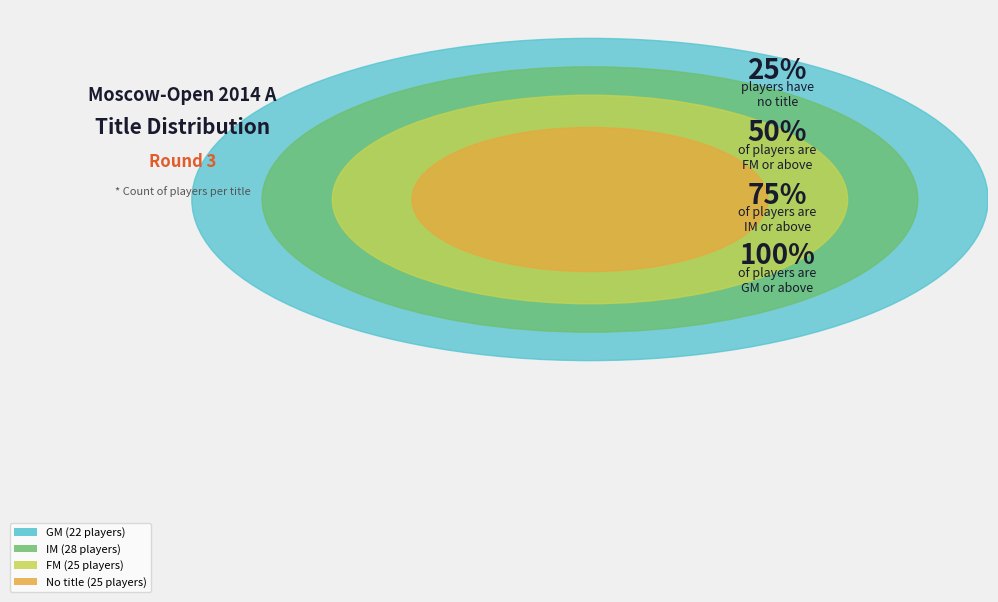

To the nearest percent, what percentage of the pie is FM?

25%